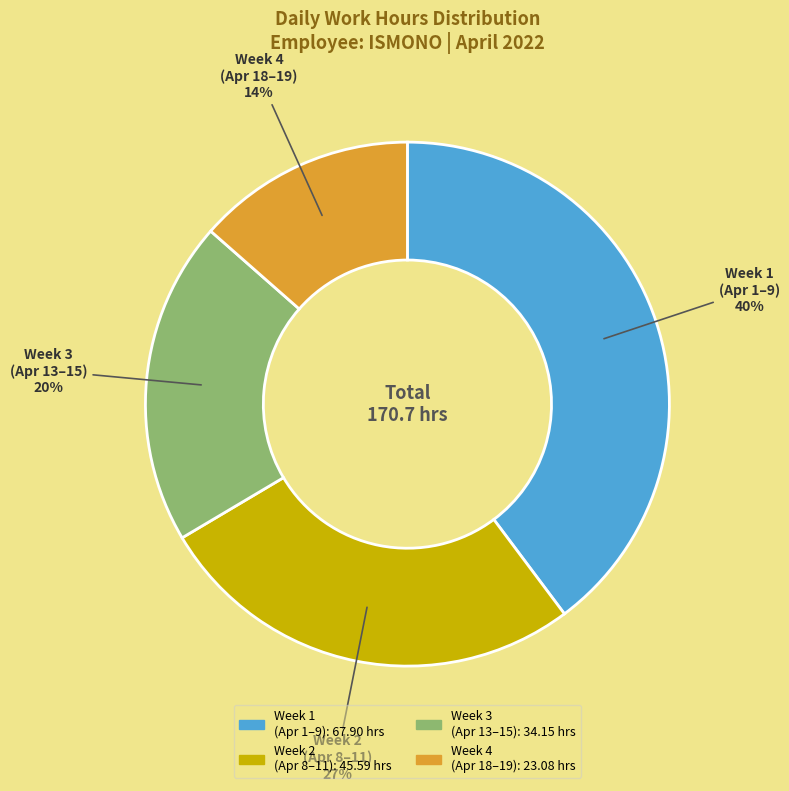

Is there a majority slice in this chart?

No